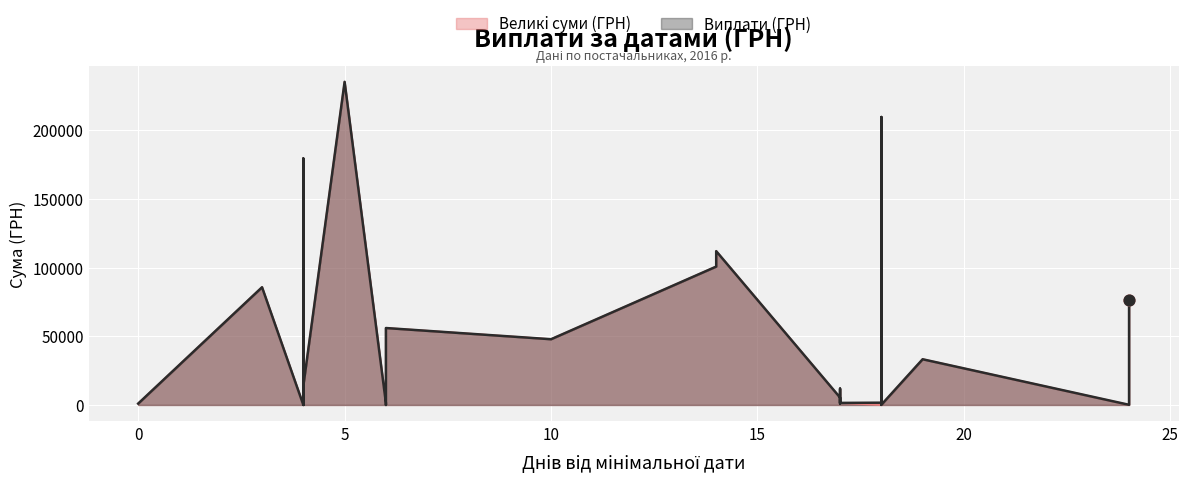

Which series contains the highest Y value?

Виплати (ГРН)